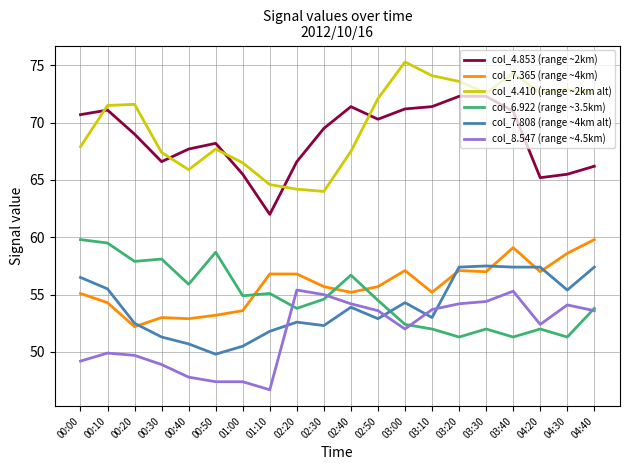

Which series has the largest range (max minus min)?

col_4.410 (range ~2km alt)